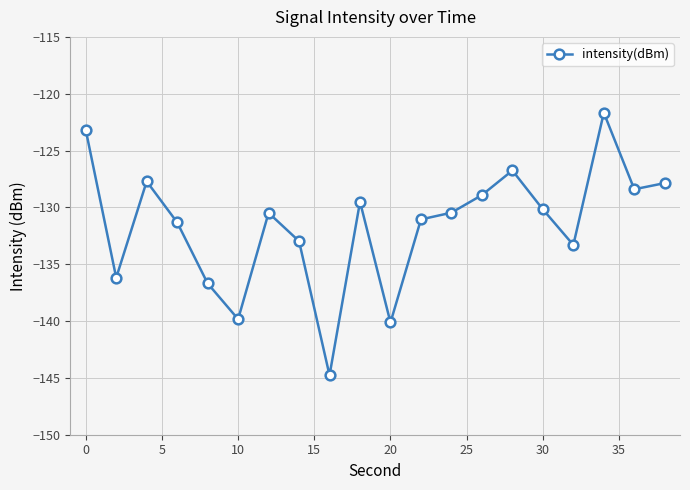

Count the number of data series in this chart.

1